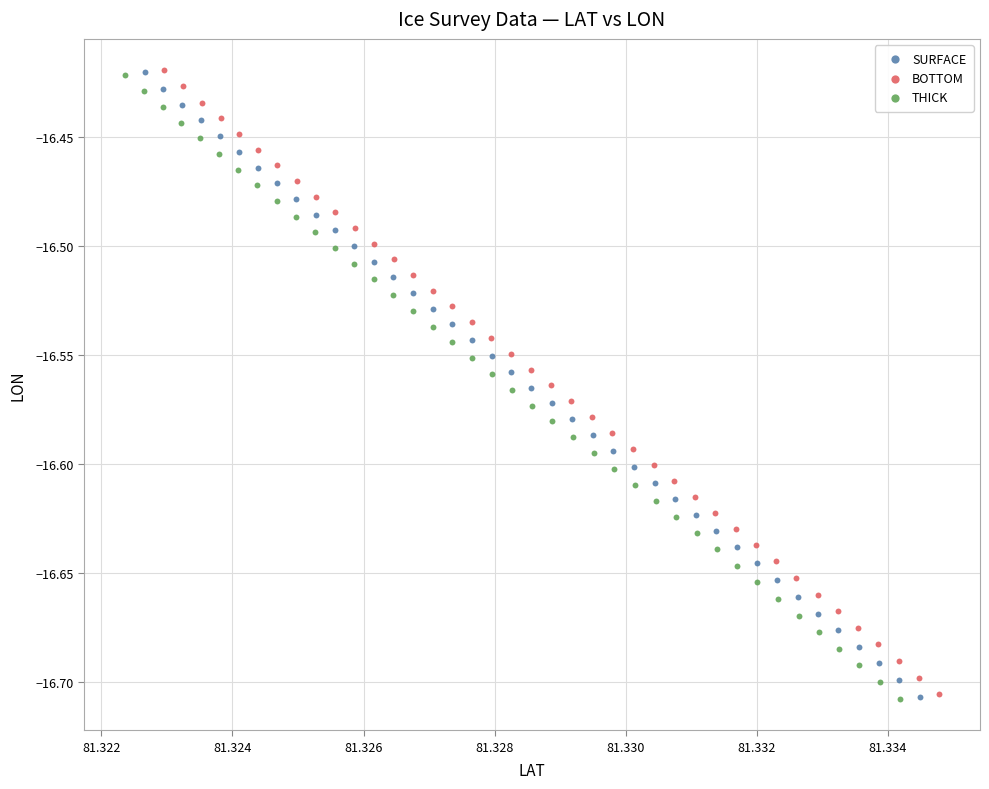

What are all the series names shown in the legend?

SURFACE, BOTTOM, THICK